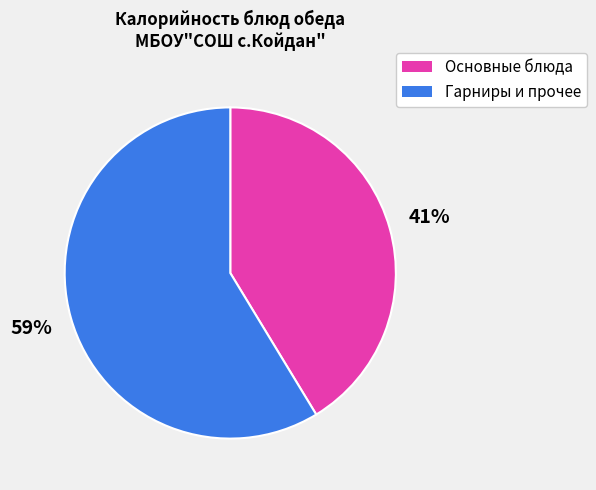

Is there any slice that represents more than half of the pie?

Yes